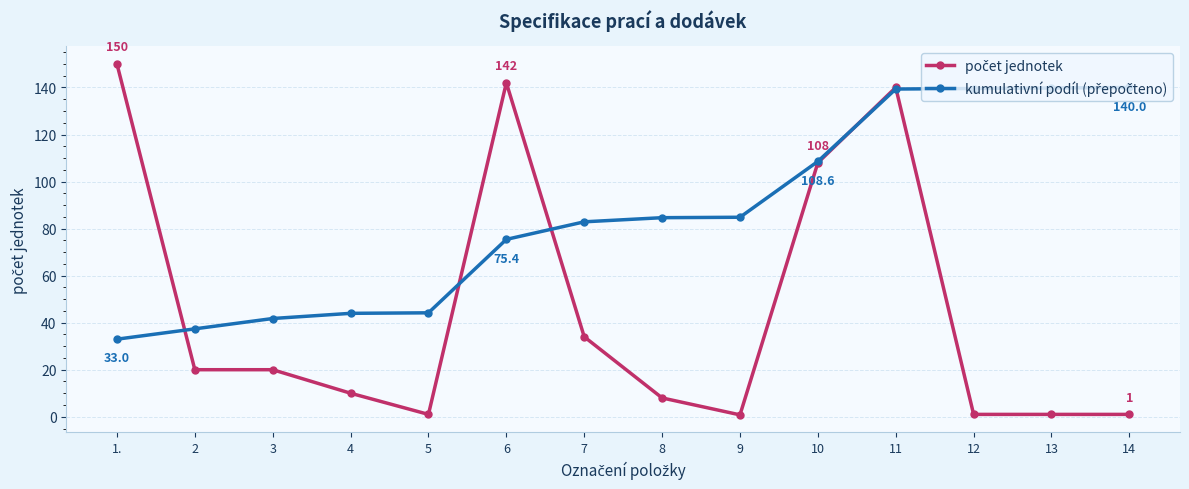

What is the spread (max minus min) of values at 1.?

117.0